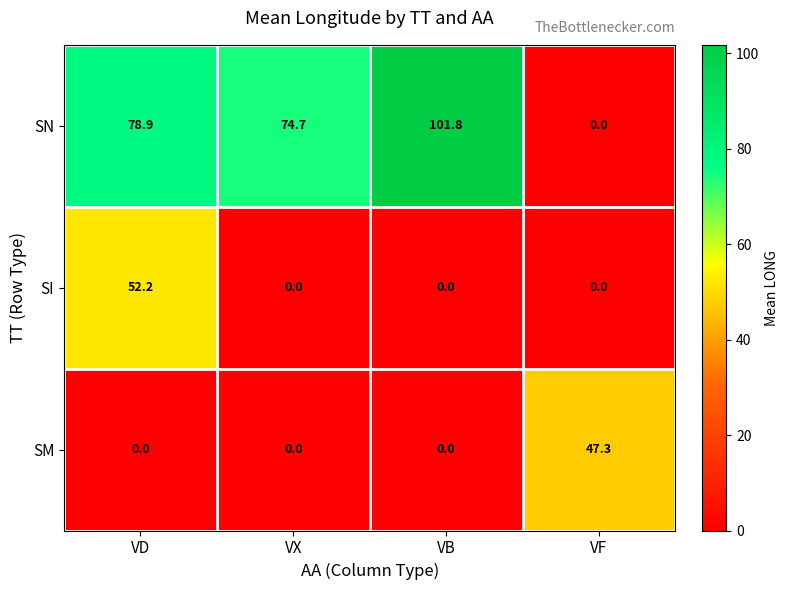

Which series has the largest total across all categories?

SN